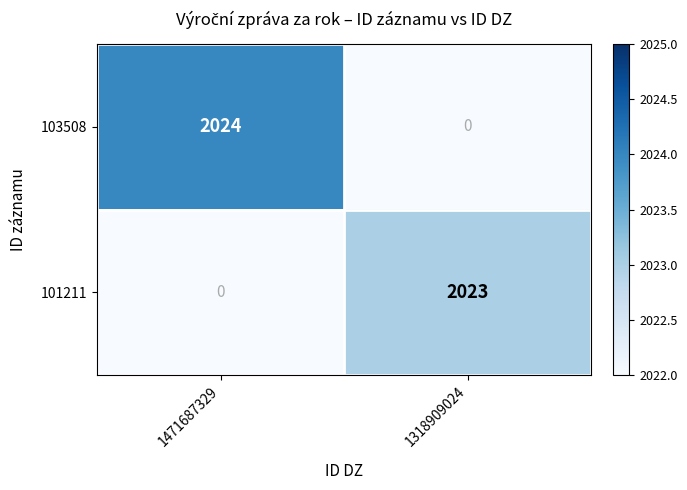

Which category has the lowest value in the 101211 series?

1471687329